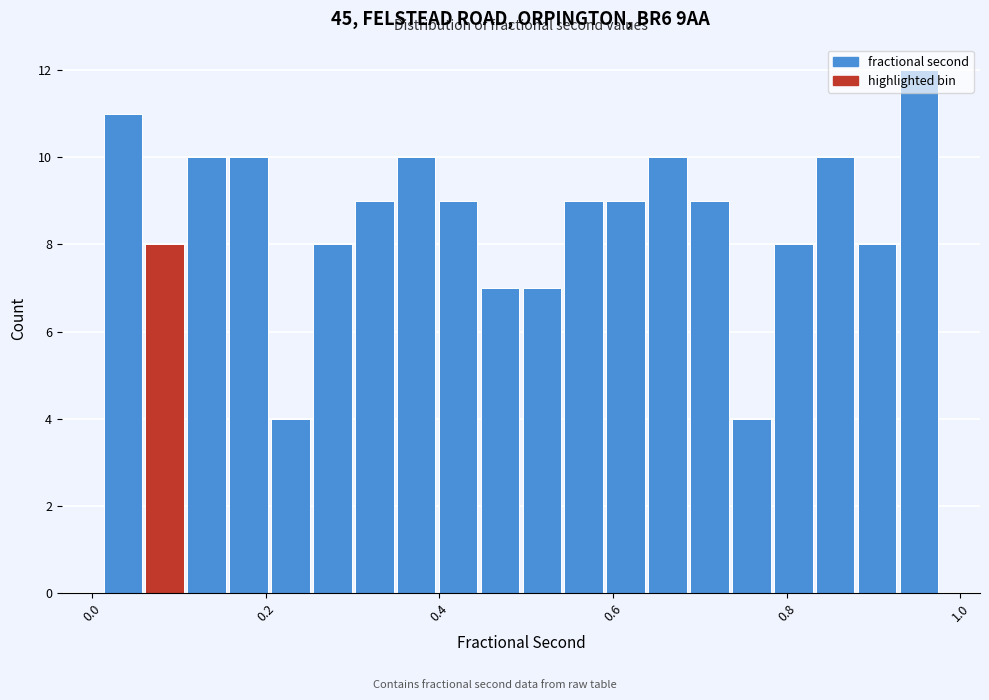

Around what value on the x-axis is the tallest bar? Give the approximate position of its centre, as read against the axis.

0.96